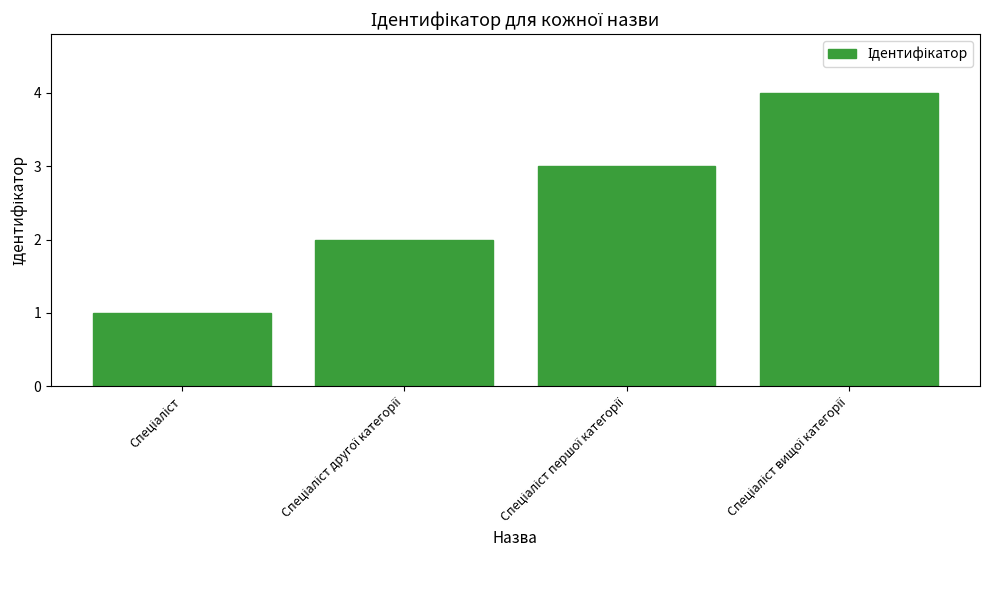

What is the maximum value shown in the chart?

4